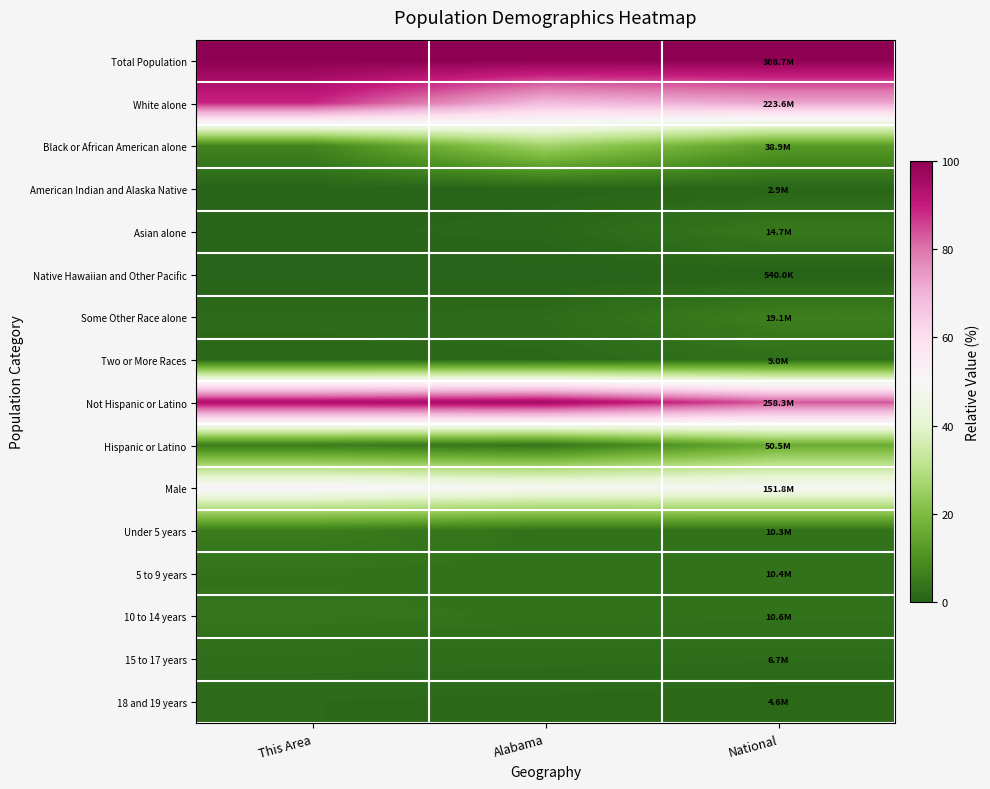

Which has a higher value, National or This Area?

National